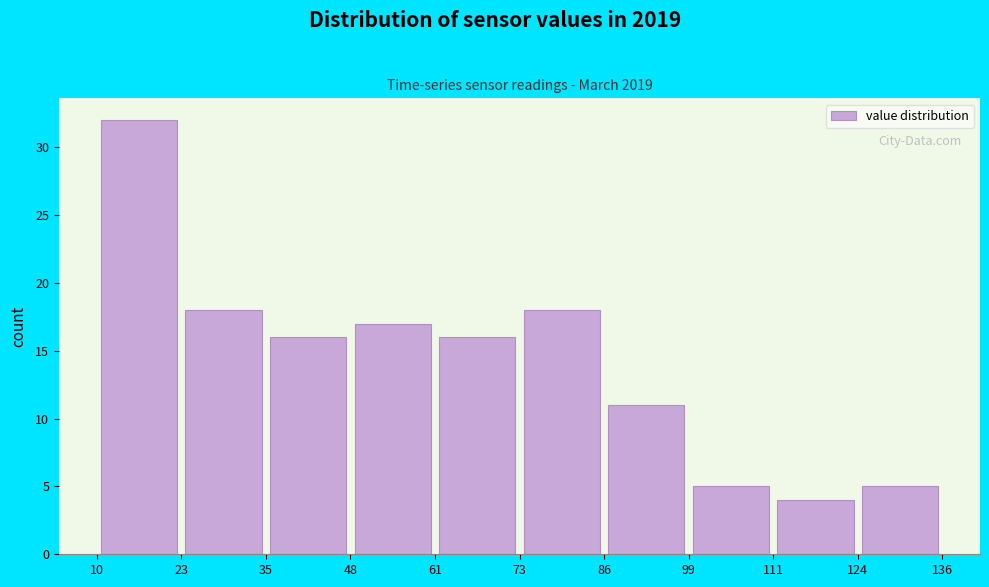

Reading left to right, transcribe this chart: for each bar, give the range it covers on the x-axis and its height. The values are not printed on the chart, so give them approximately, as read against the axis.

10 to 23: 32
23 to 35: 18
35 to 48: 16
48 to 61: 17
61 to 73: 16
73 to 86: 18
86 to 99: 11
99 to 111: 5
111 to 124: 4
124 to 136: 5